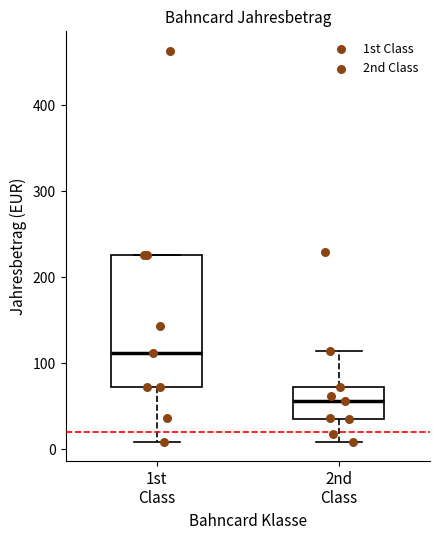

Where does the median line of the box for 1st Class sit on the y-axis? The values are not printed on the chart, so give them approximately, as read against the axis.

110